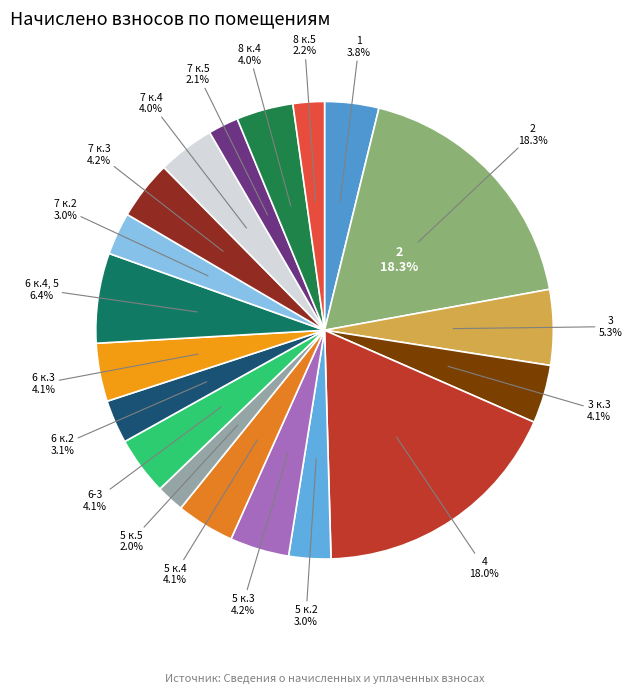

How many segments does this pie chart have?

19